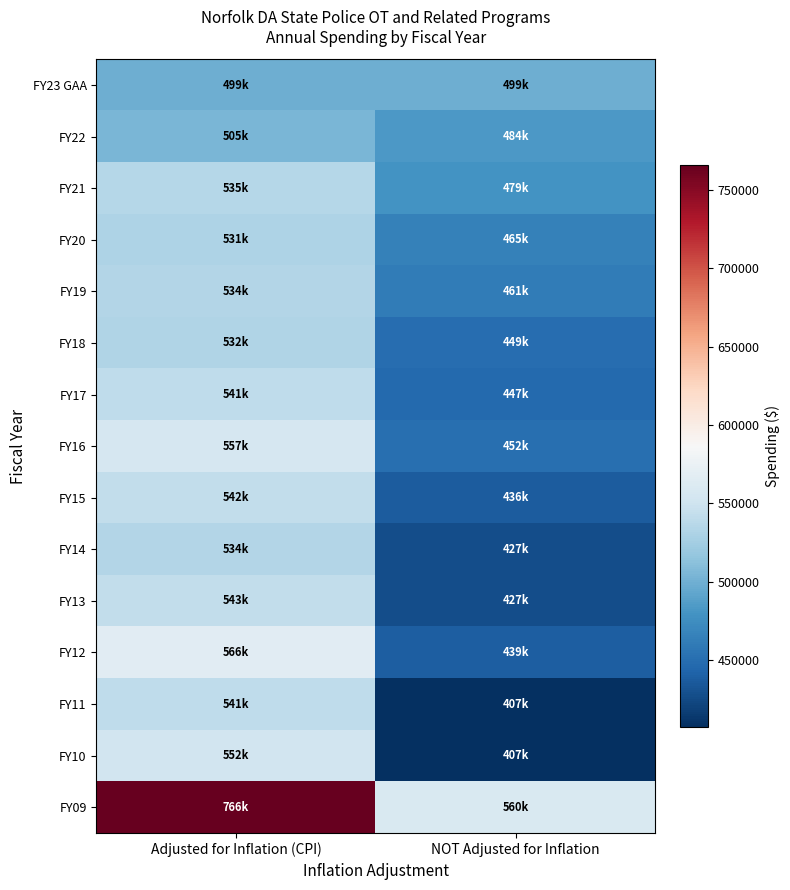

Rank the series at NOT Adjusted for Inflation from highest to lowest value.

FY09, FY23 GAA, FY22, FY21, FY20, FY19, FY16, FY18, FY17, FY12, FY15, FY14, FY13, FY11, FY10